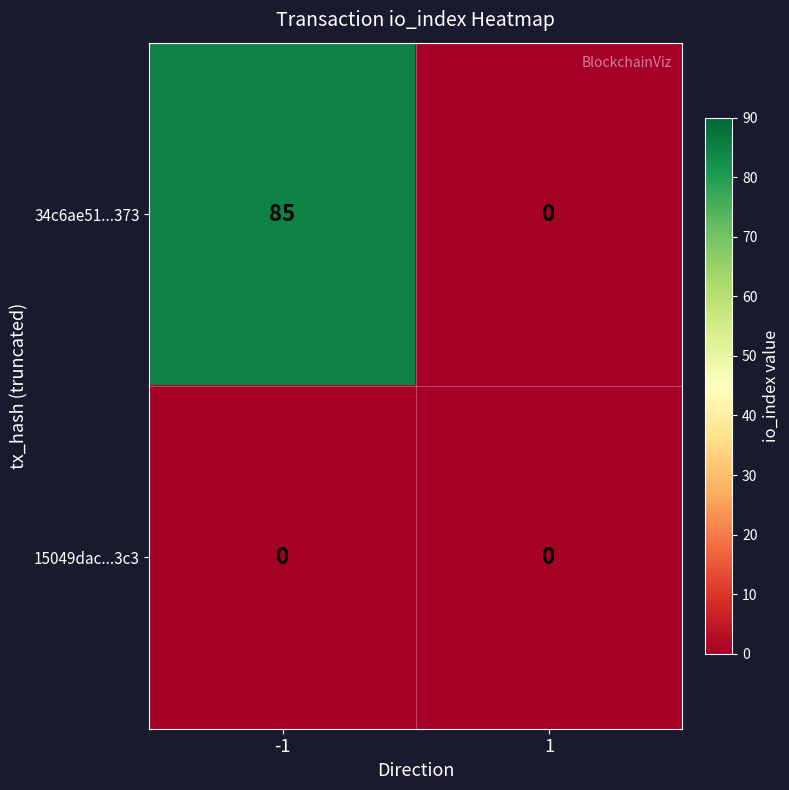

Reading left to right, what are all the values shown in this chart?

34c6ae51...373: 85	0
15049dac...3c3: 0	0